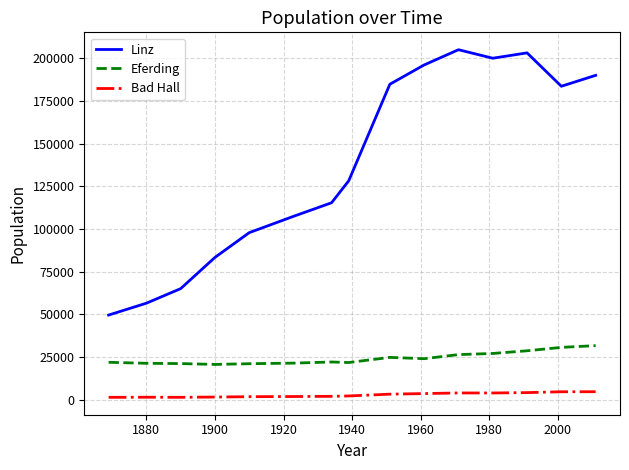

True or false: Bad Hall and Eferding cross at least once.

False